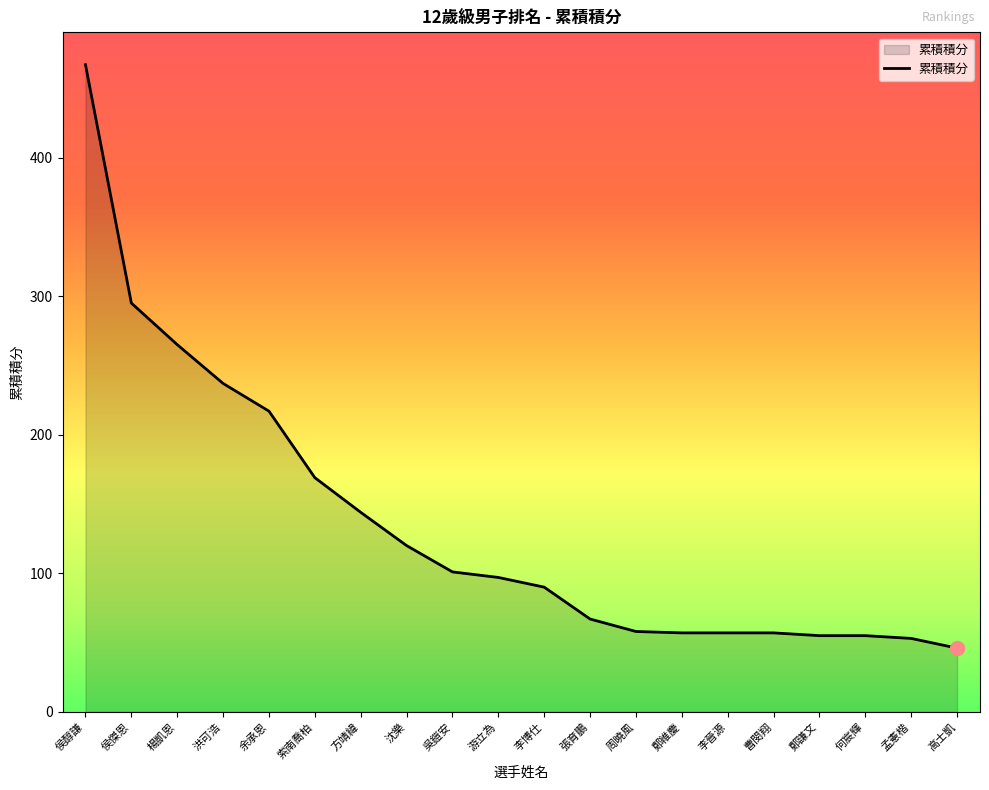

Which category has the highest value across all series?

侯醇謙